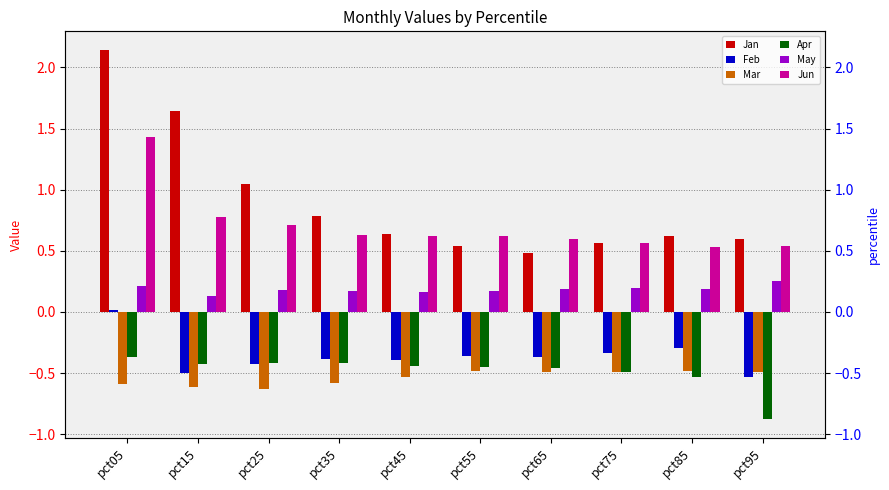

At which label is Jan closest to 1?

pct25